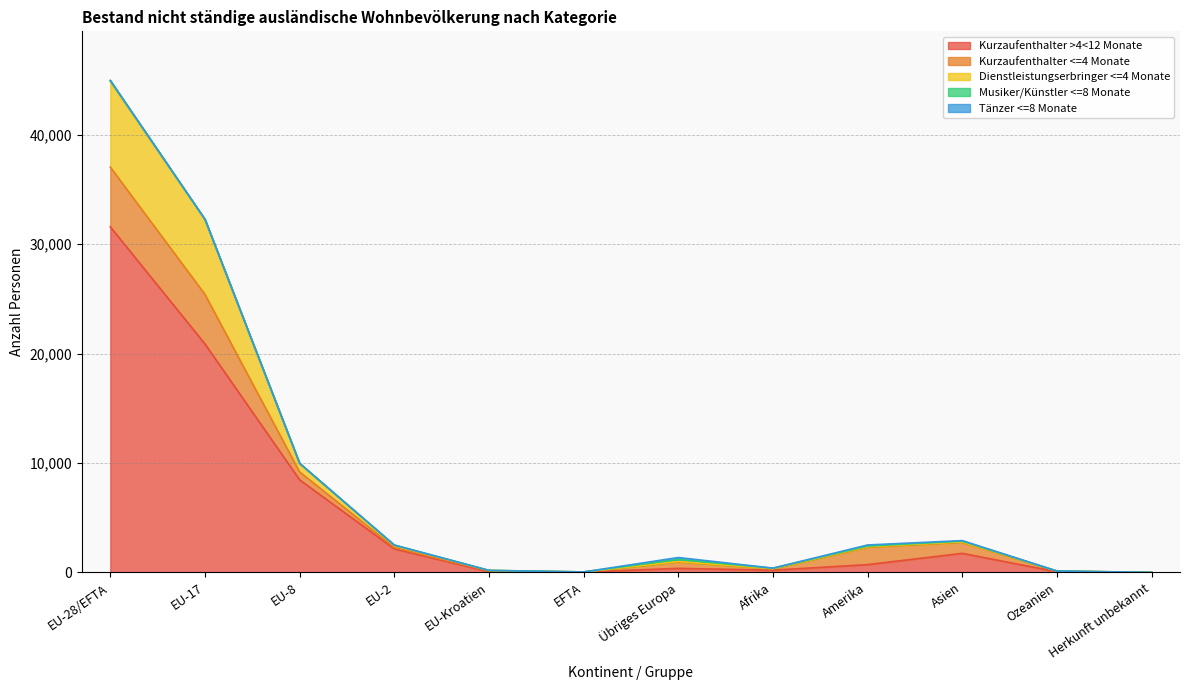

What are all the series names shown in the legend?

Kurzaufenthalter >4<12 Monate, Kurzaufenthalter <=4 Monate, Dienstleistungserbringer <=4 Monate, Musiker/Künstler <=8 Monate, Tänzer <=8 Monate